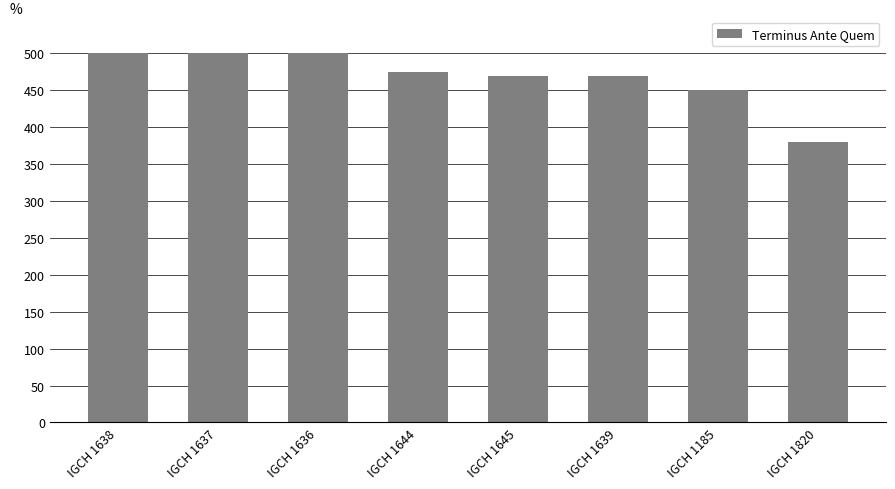

Reading left to right, list all the values displayed in this chart.

500	500	500	475	470	470	450	380